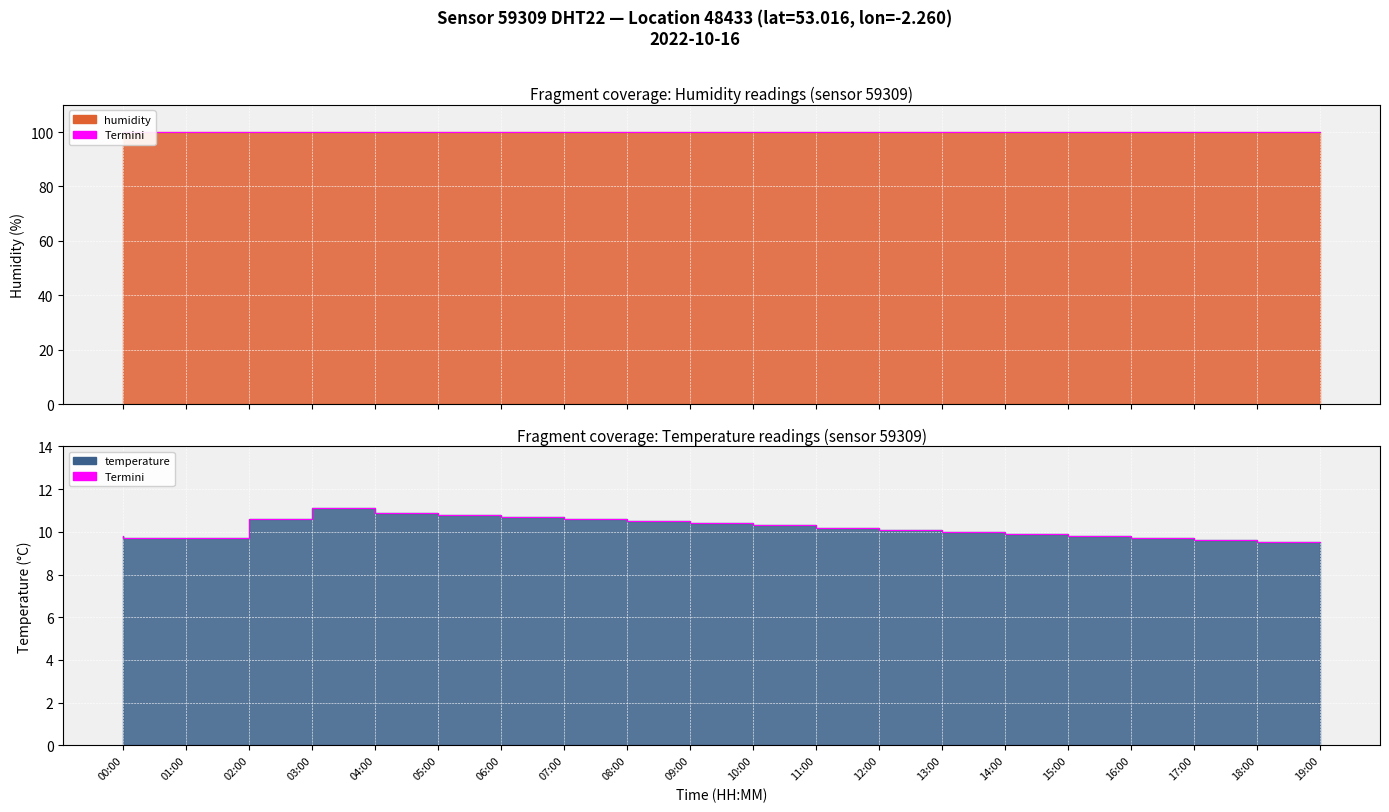

What is the sum of all values?

203.9